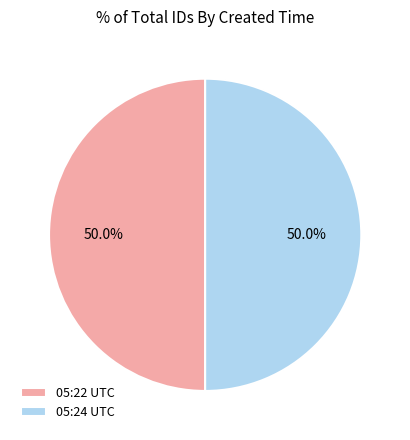

How many slices are in this pie chart?

2